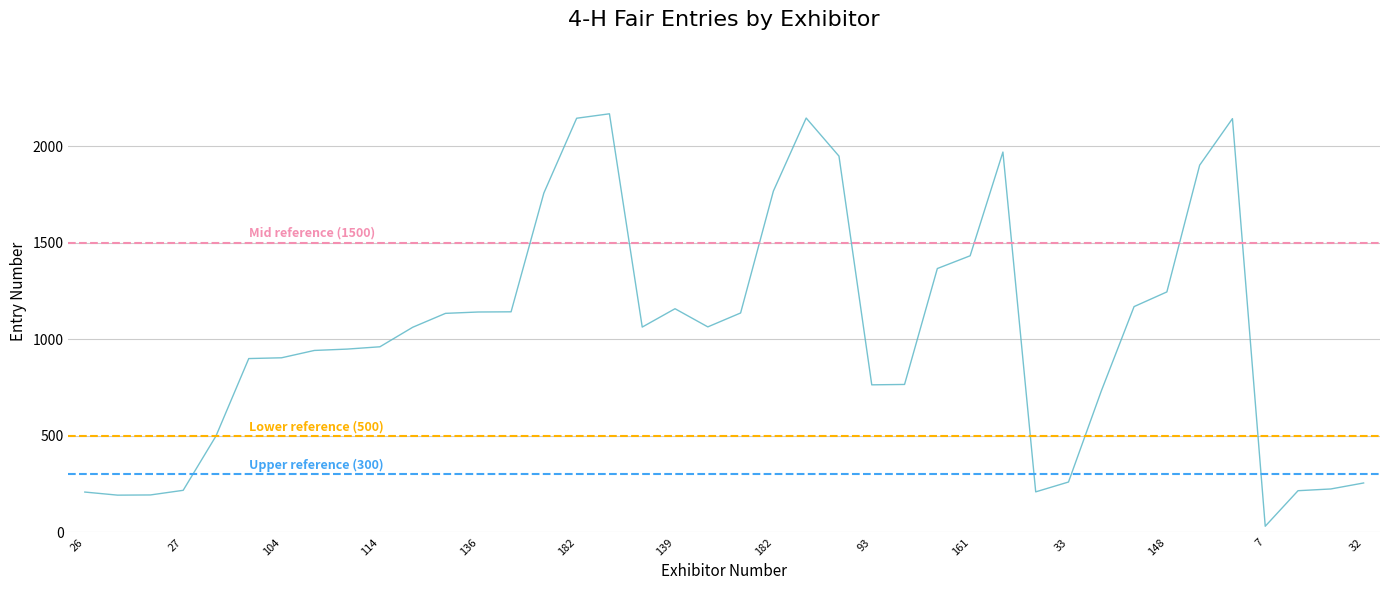

How many lines are shown in the chart?

1